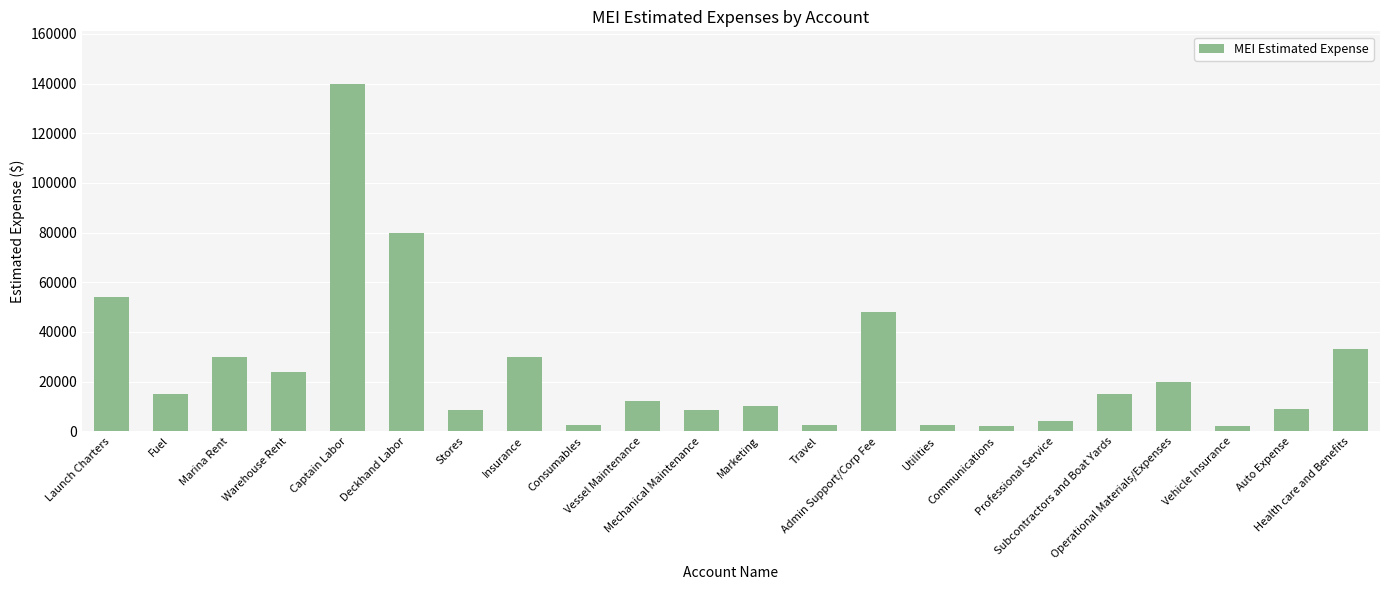

Approximately how many times larger is the value at Captain Labor compared to Vessel Maintenance?

11.7